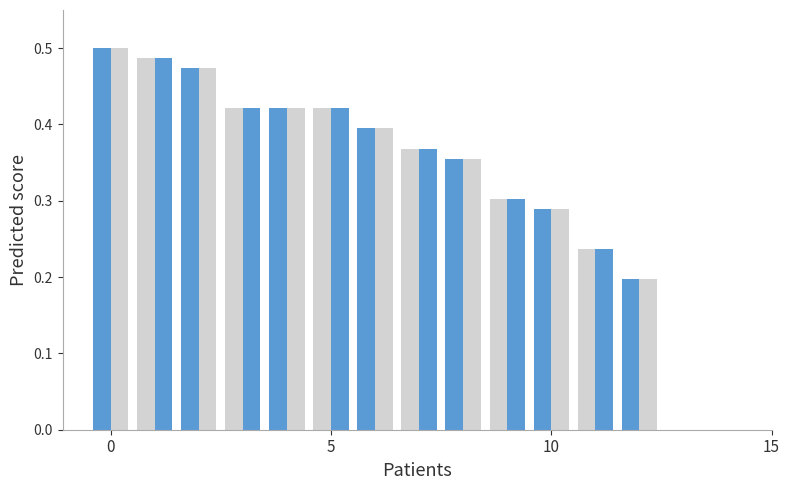

Does the chart contain stacked bars?

No